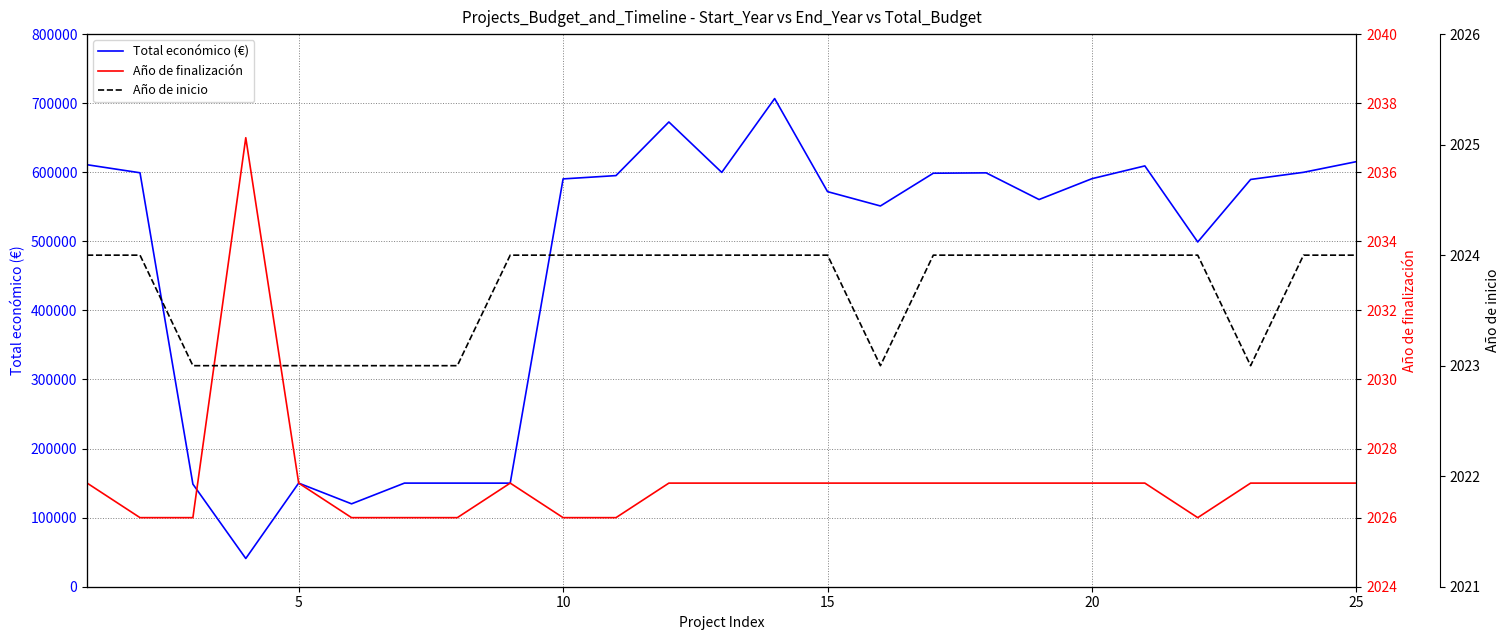

Reading left to right, list all the values displayed in this chart.

Total económico (€): 610889	599262	148534	40876	150000	119999	150000	150000	149950	590382	595173	672807	599792	706697	571965	551196	598609	599134	560529	590712	609206	499059	589584	599927	615375
Año de finalización: 2027	2026	2026	2037	2027	2026	2026	2026	2027	2026	2026	2027	2027	2027	2027	2027	2027	2027	2027	2027	2027	2026	2027	2027	2027
Año de inicio: 2024	2024	2023	2023	2023	2023	2023	2023	2024	2024	2024	2024	2024	2024	2024	2023	2024	2024	2024	2024	2024	2024	2023	2024	2024